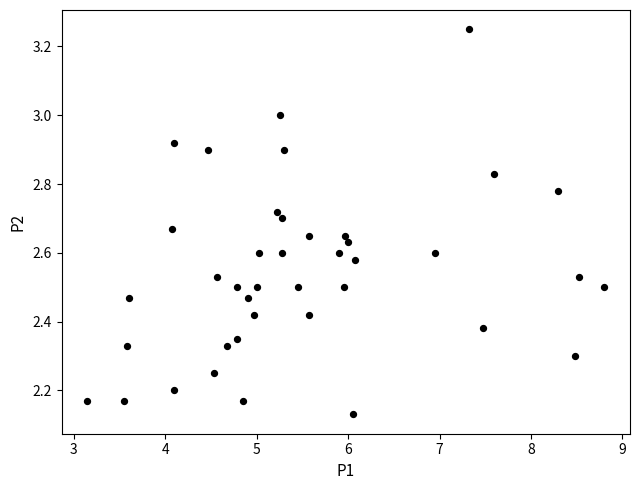

What is the range of X values (max minus min)?

5.7